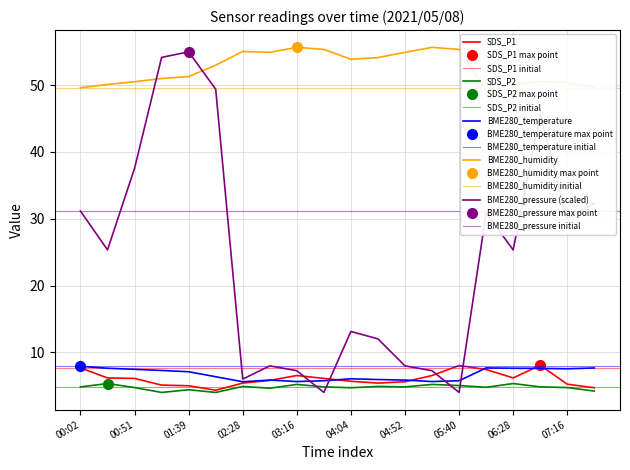

Where is the first local minimum for SDS_P2?

01:15